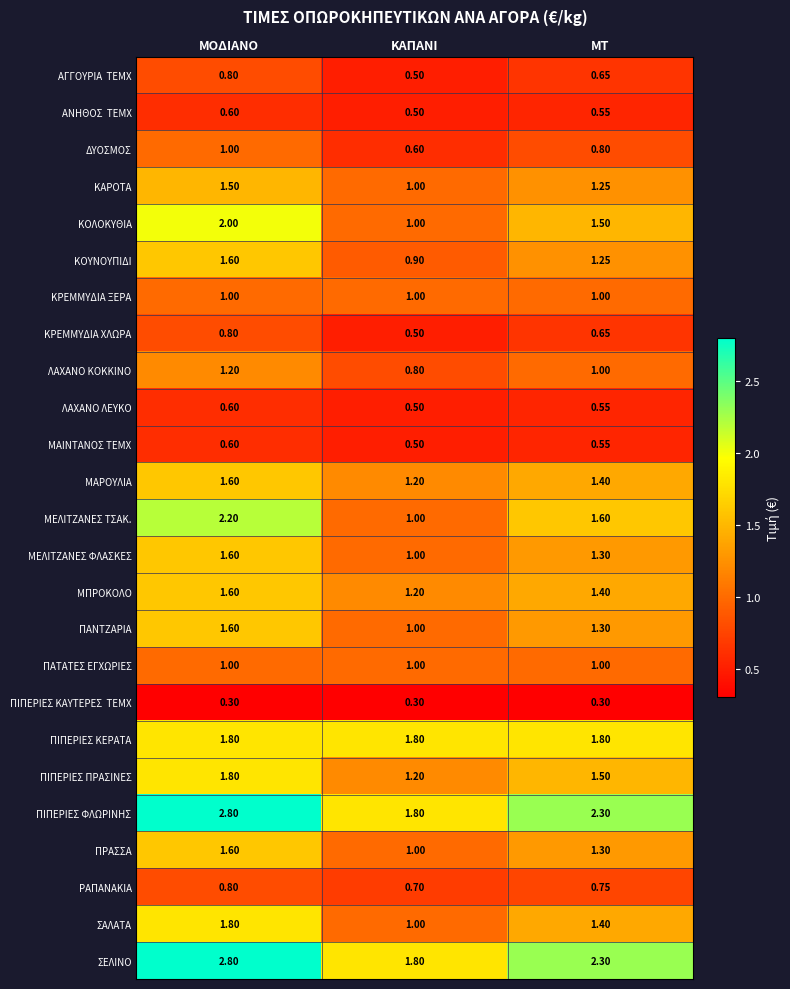

Which series has the widest spread of values?

ΜΕΛΙΤΖΑΝΕΣ ΤΣΑΚ.